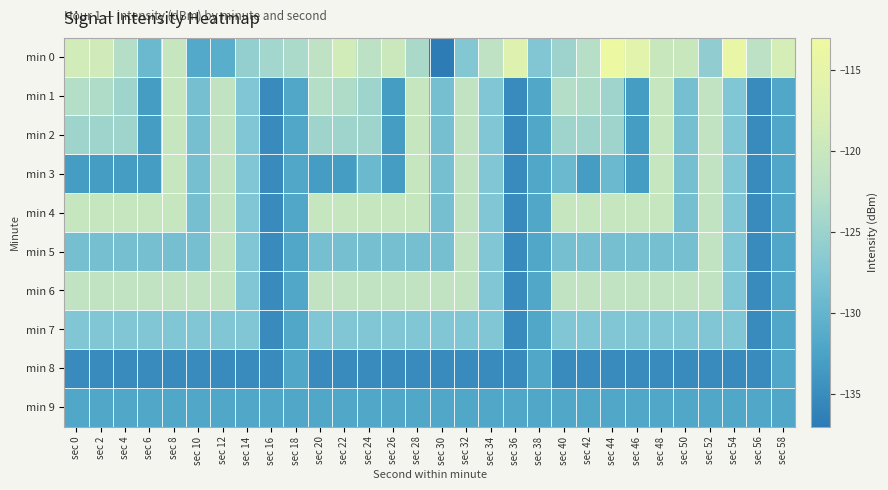

What is the total value across all series at sec 56?

-1335.3